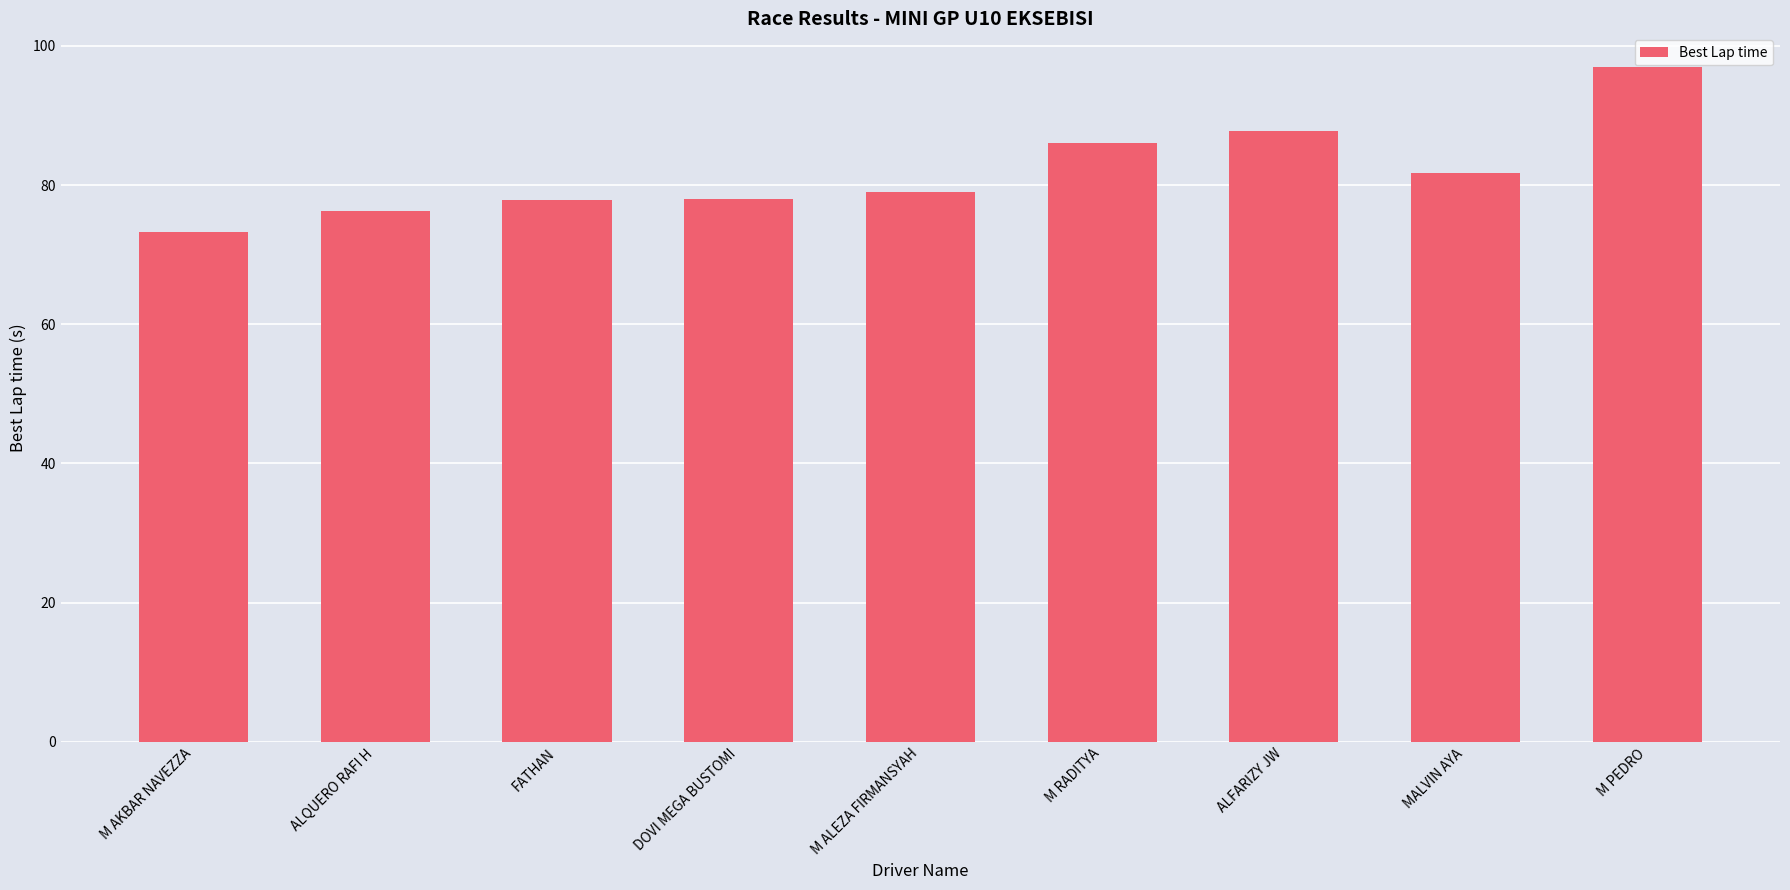

What position from the right is M AKBAR NAVEZZA?

9